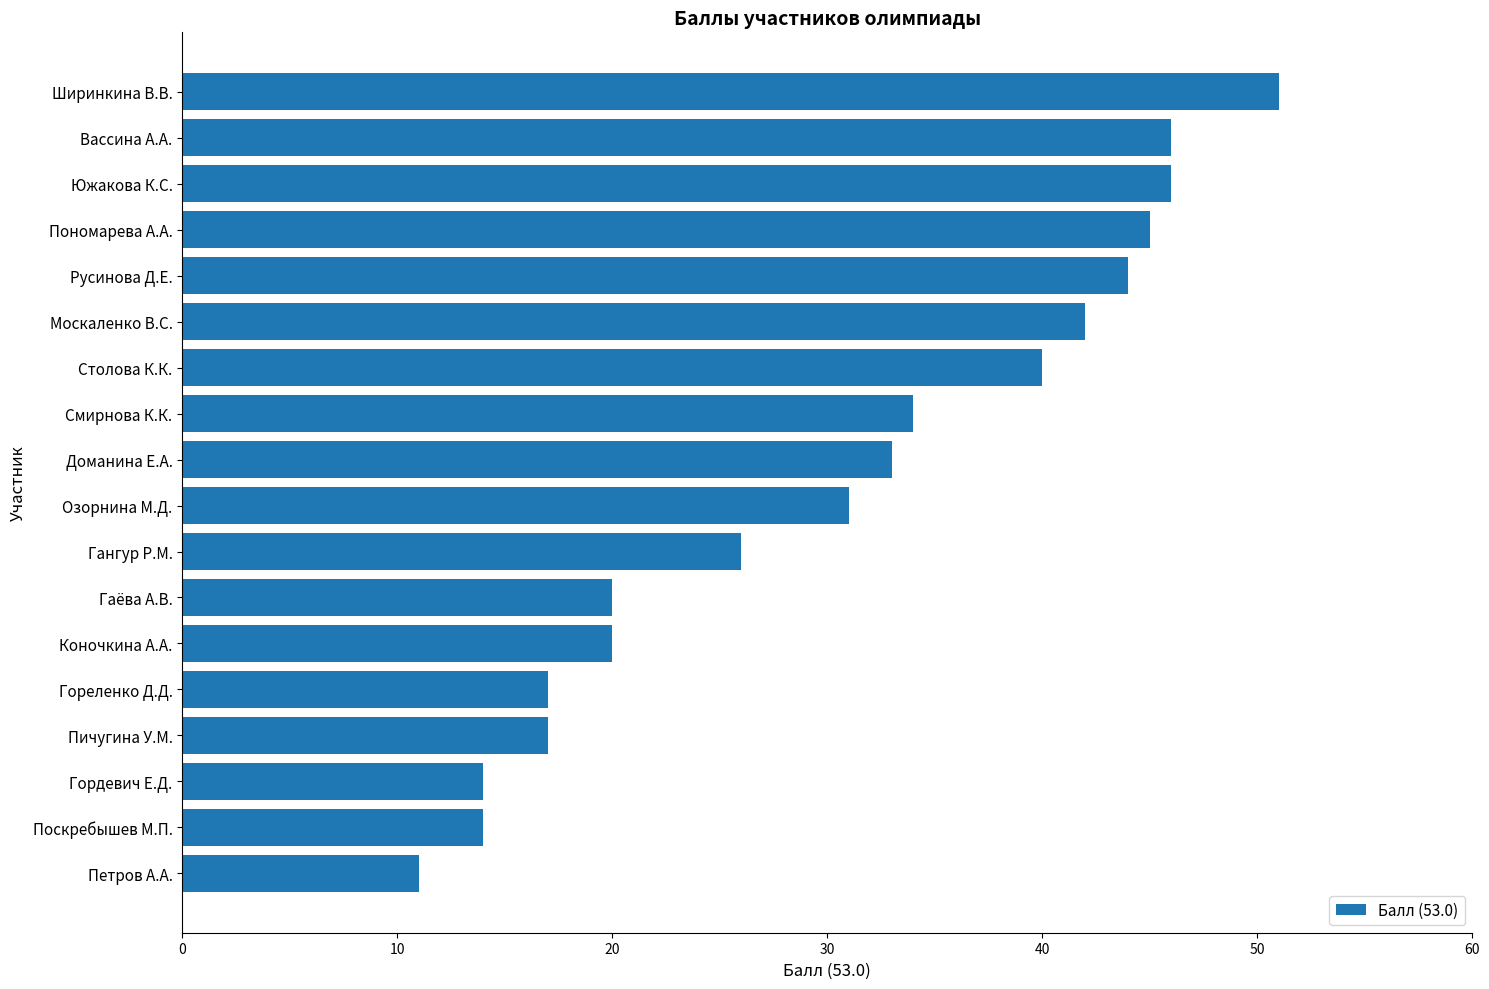

How many bars are there in total?

18